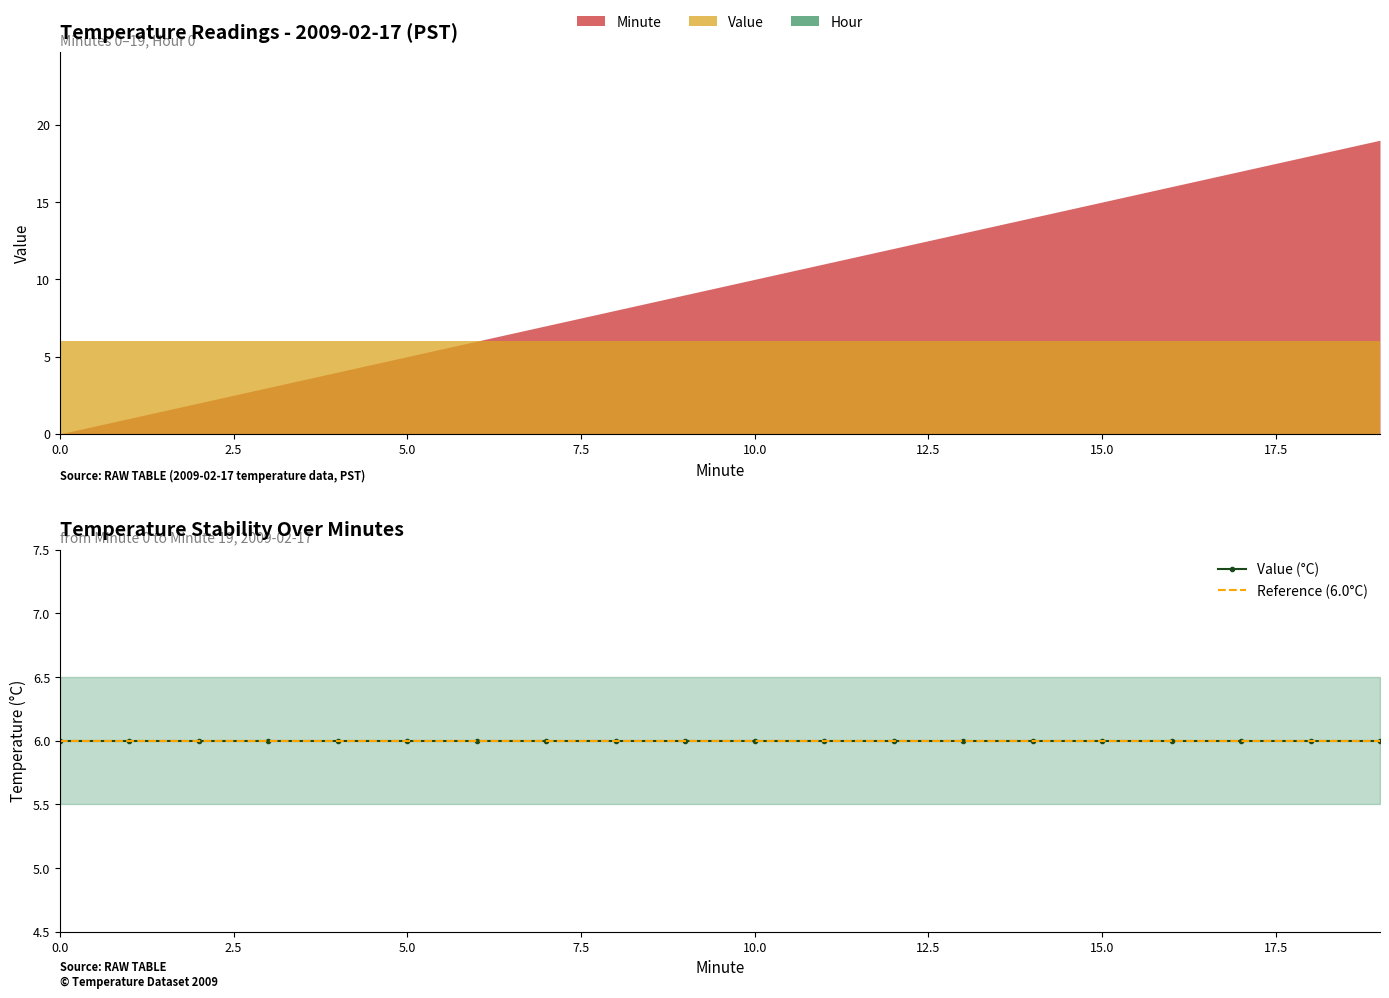

True or false: Minute and Value cross at least once.

False